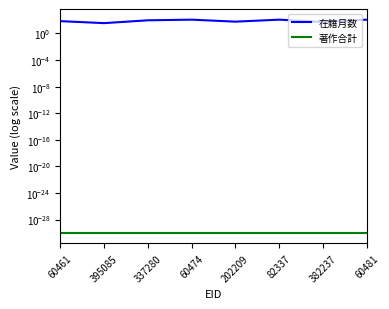

What is the difference between the highest and lowest values at 202209?

60.0